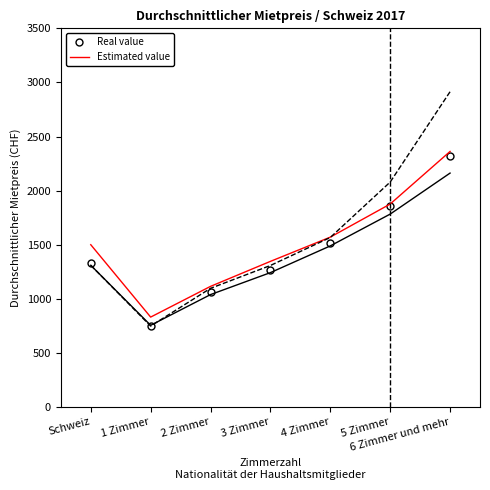

What is the spread (max minus min) of values at 6 Zimmer und mehr?

752